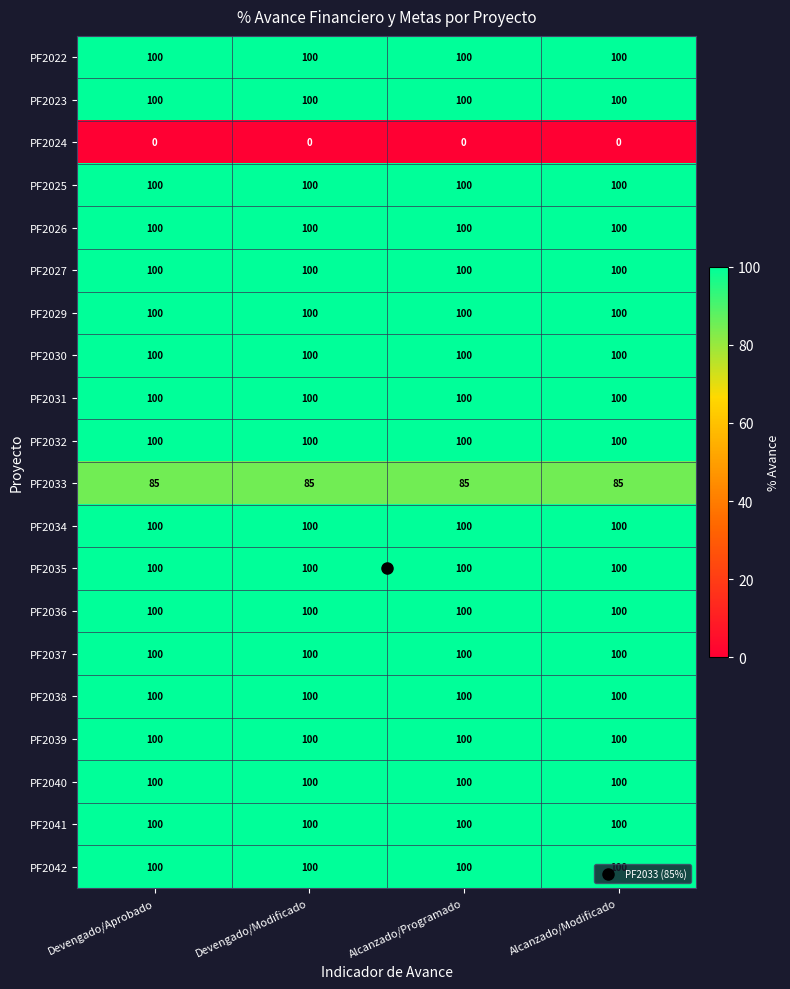

What is the maximum value shown in the chart?

100